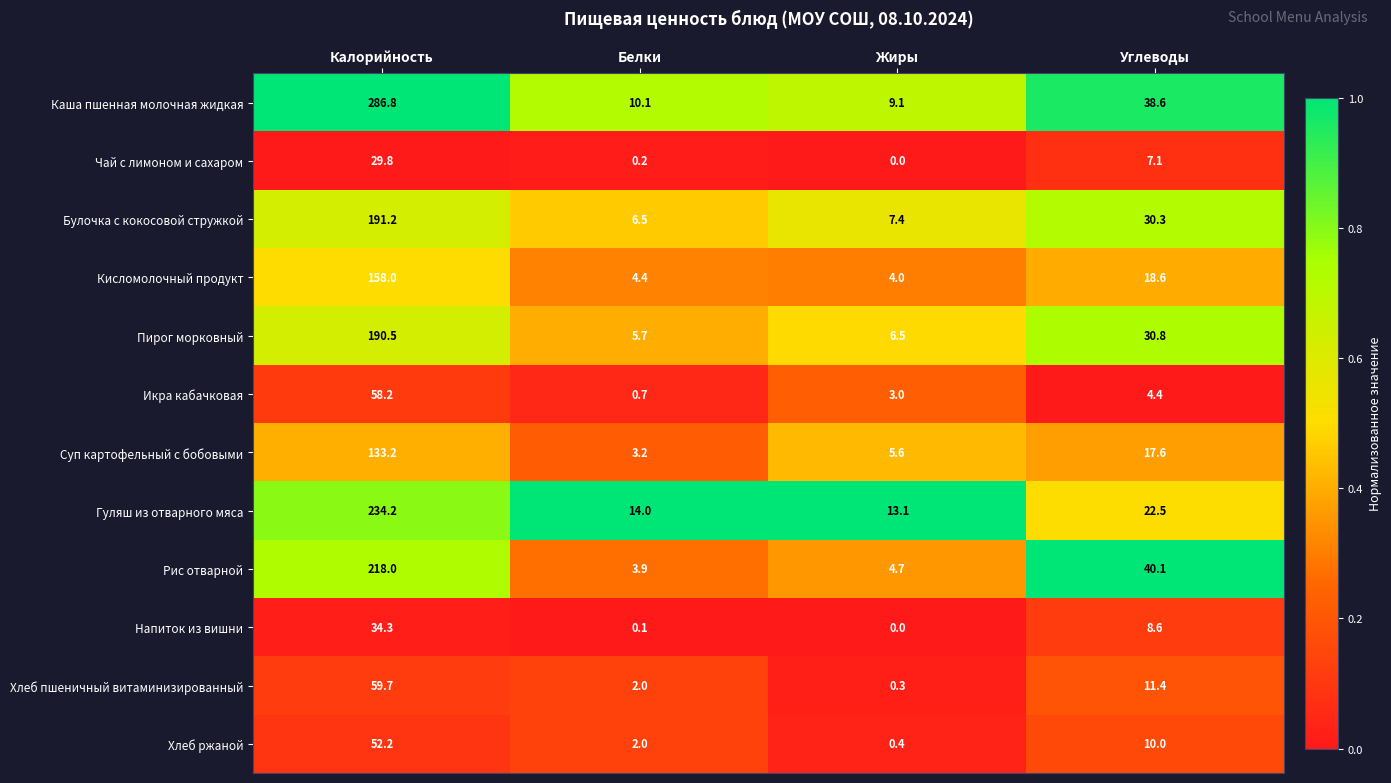

What is the maximum value shown in the chart?

286.8